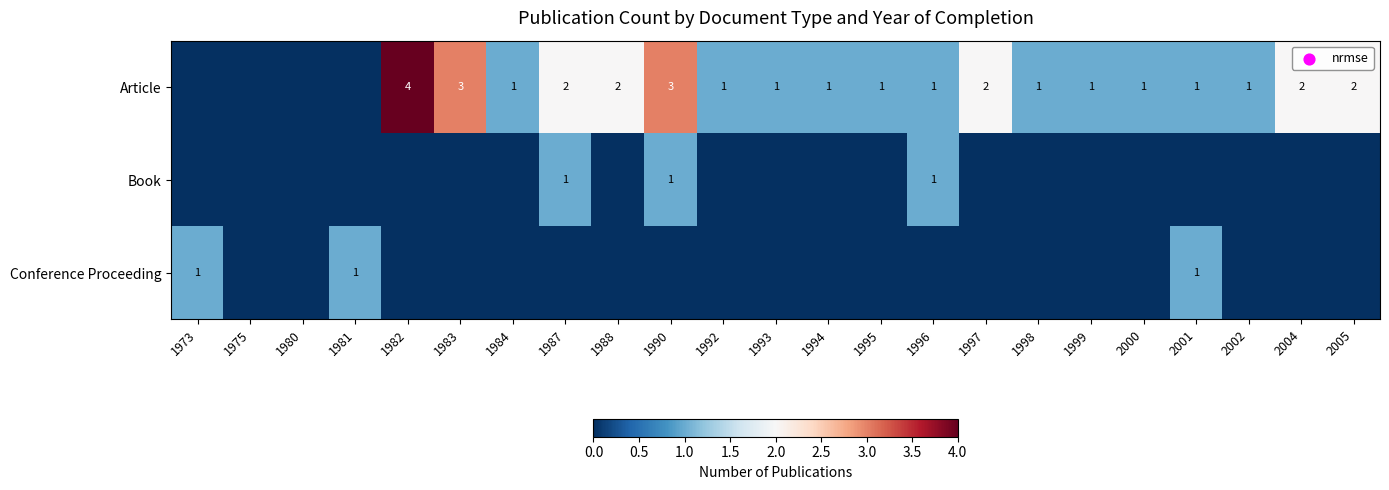

How many data points does each series have?

23